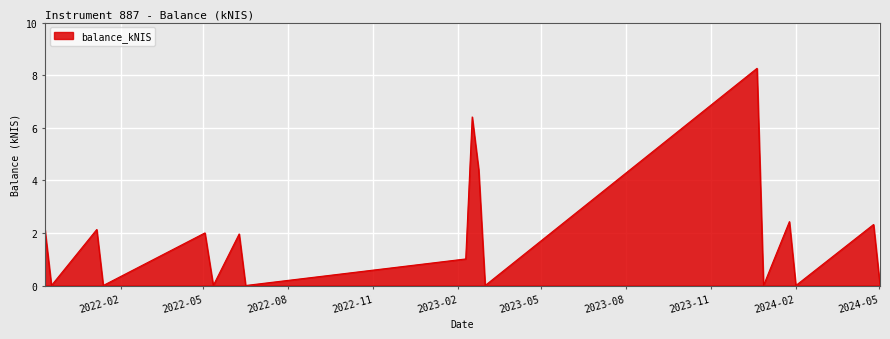

How many interior local peaks (higher than both neighbors) does the data have?

7